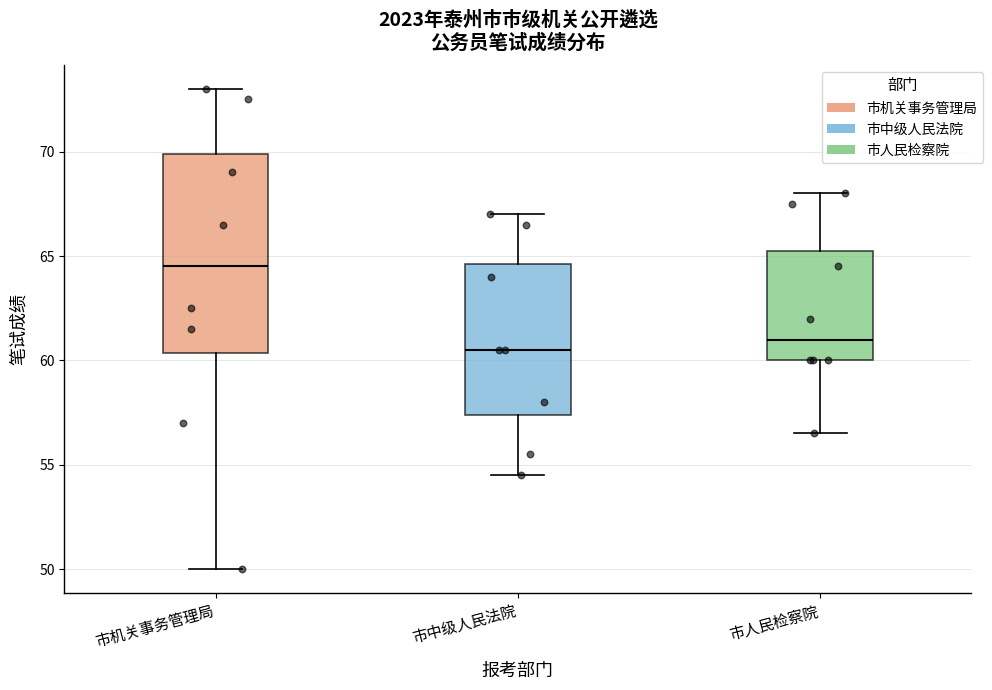

Which box has the highest median line?

市机关事务管理局